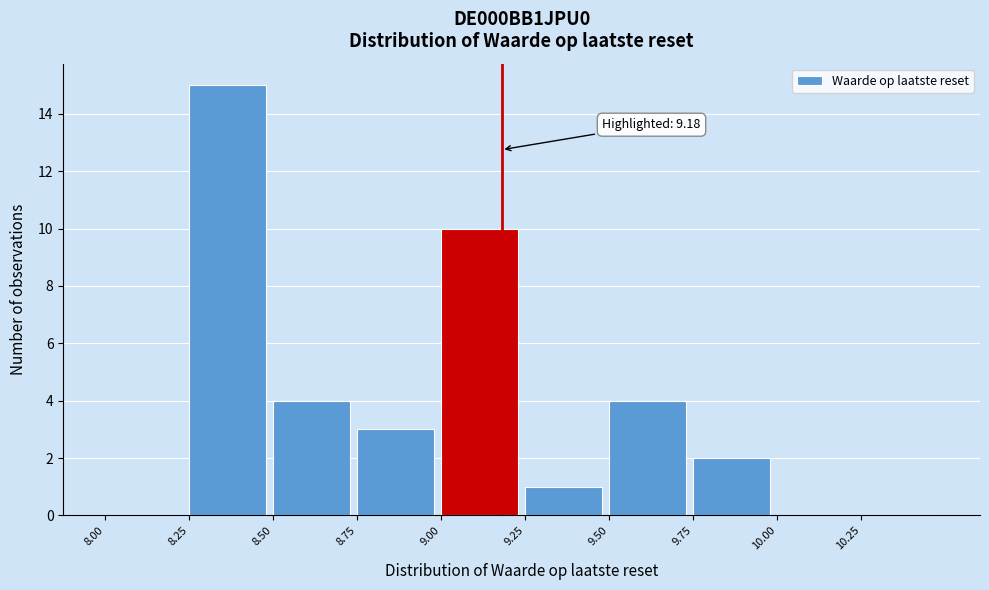

Over which range of the x-axis is the bar tallest?

8.25 to 8.50